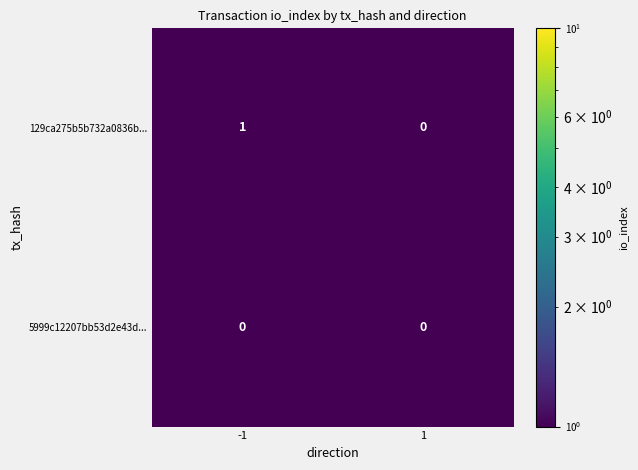

Reading left to right, what are all the values shown in this chart?

129ca275b5b732a0836b...: -1=1	1=0
5999c12207bb53d2e43d...: -1=0	1=0